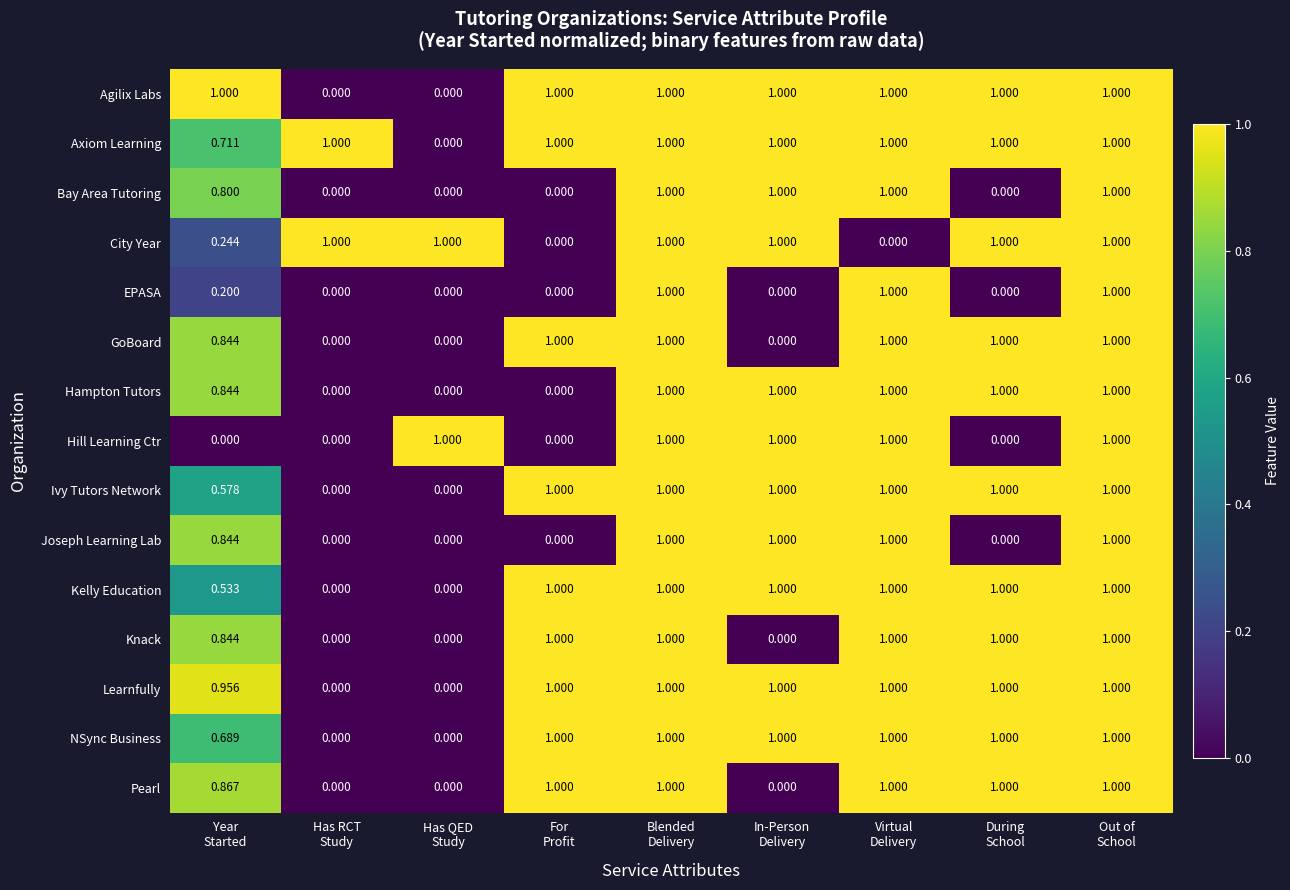

At how many categories does at least one series exceed 0?

9